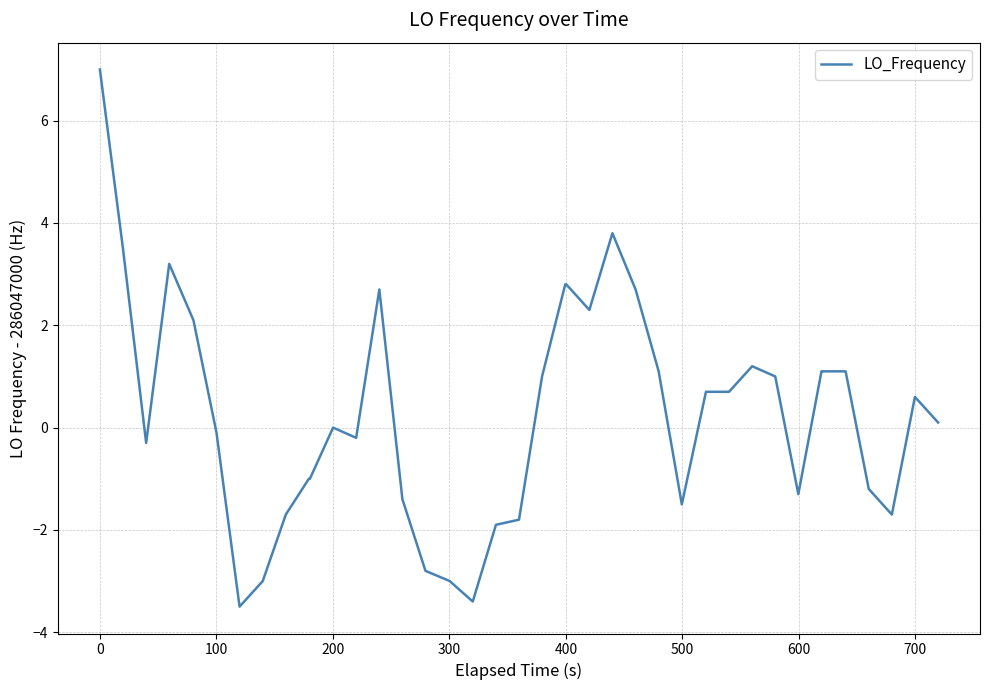

What is the difference between the maximum and minimum values?

10.5